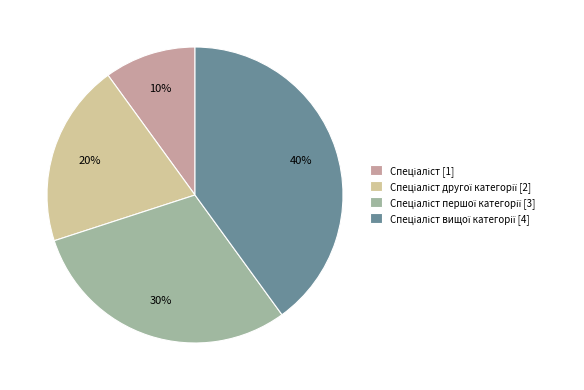

Does any single category account for the majority?

No